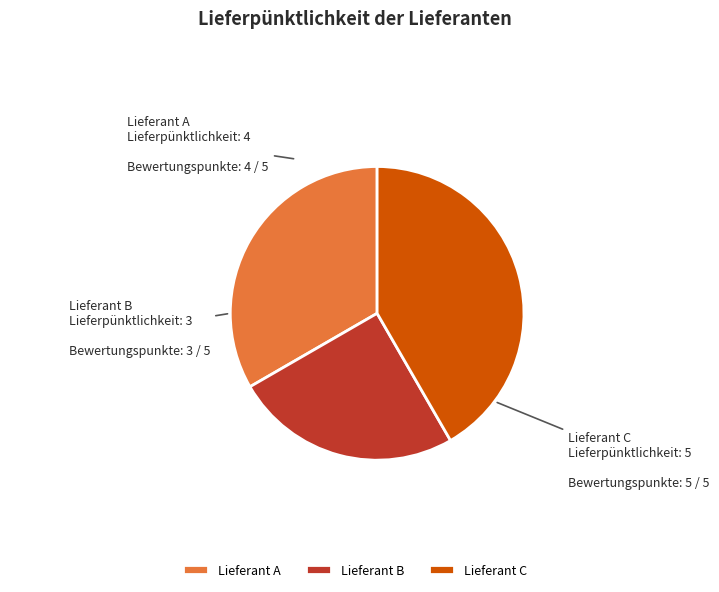

How many slices are in this pie chart?

3